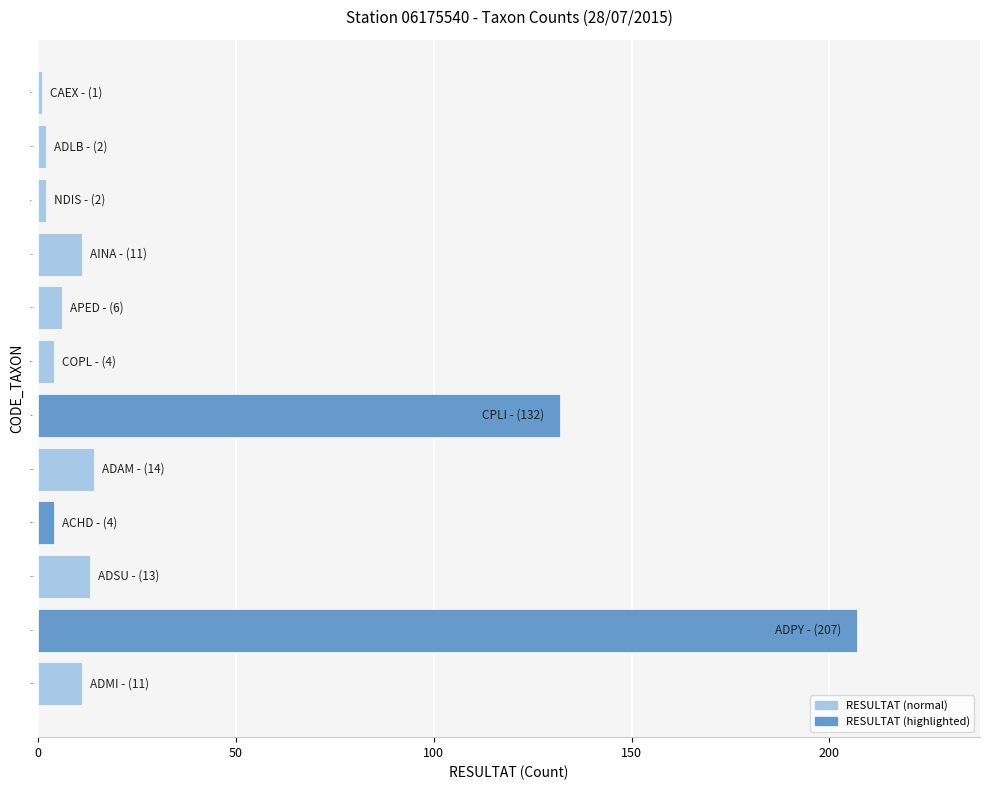

True or false: the data shows 132 at CPLI.

True